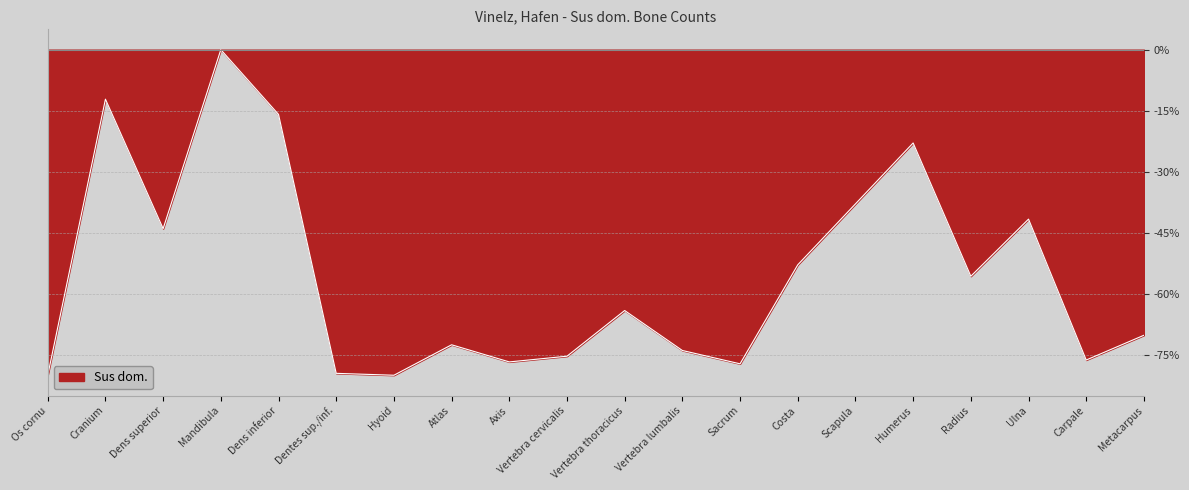

What is the smallest value displayed?

-80.0